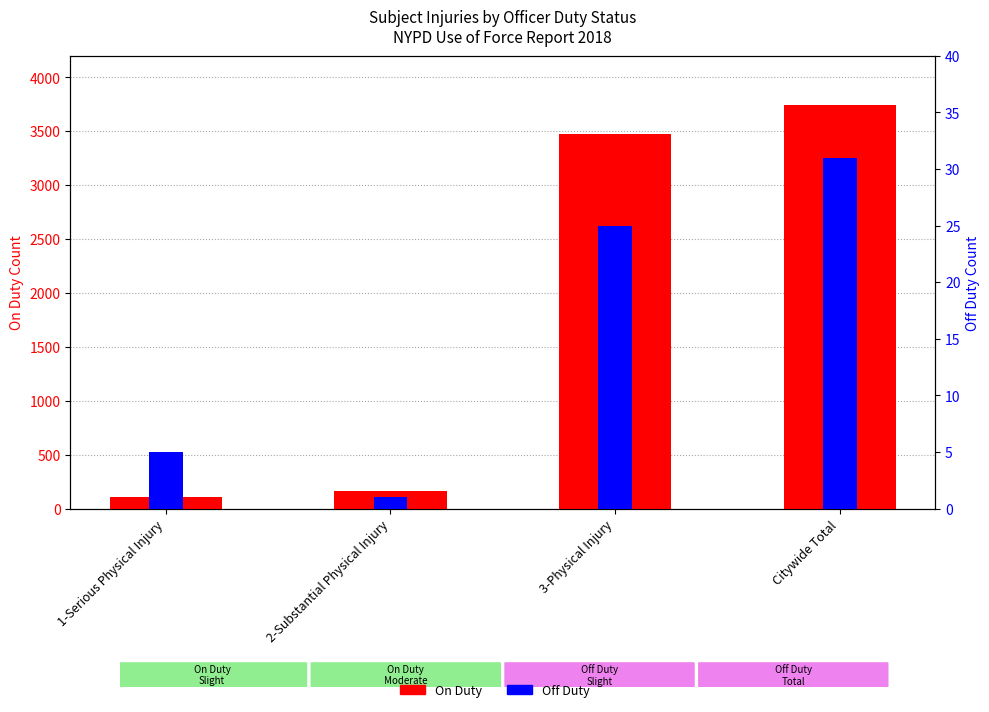

Between 1-Serious Physical Injury and Citywide Total, which series saw the biggest shift?

On Duty